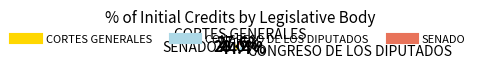

What is the largest slice in the pie chart?

CONGRESO DE LOS DIPUTADOS